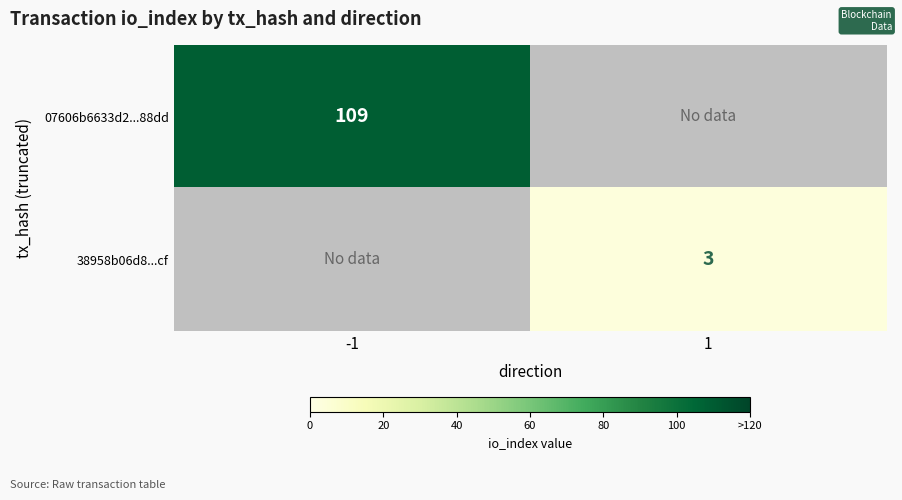

True or false: 07606b6633d2...88dd has a value of 72 at -1.

False